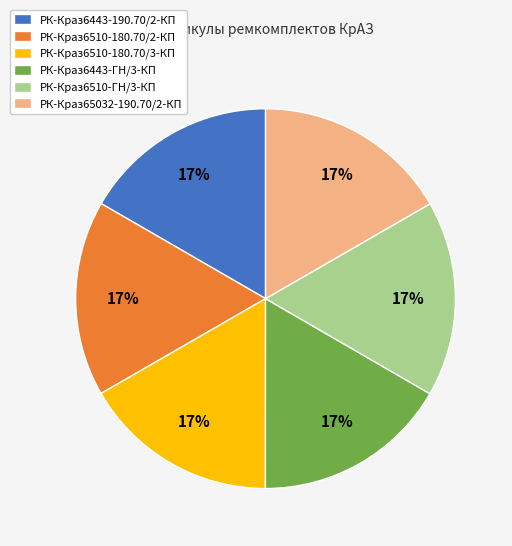

Combined, do РК-Краз6510-180.70/3-КП and РК-Краз6443-ГН/3-КП account for over 50%?

No